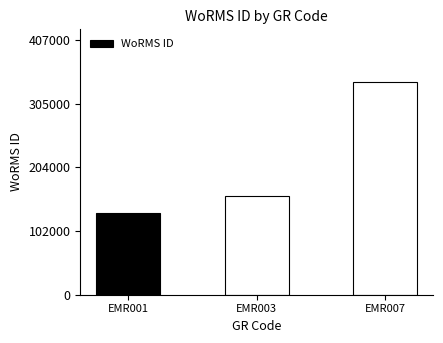

How many values are below 157392?

1